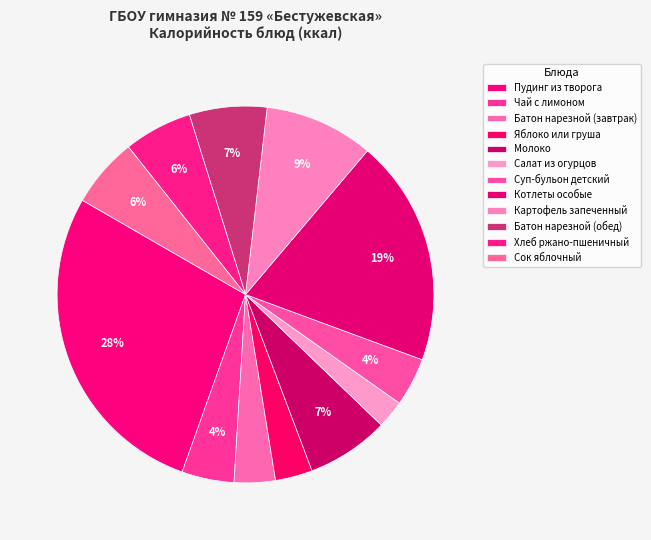

Is the sum of Суп-бульон детский and Молоко greater than half?

No